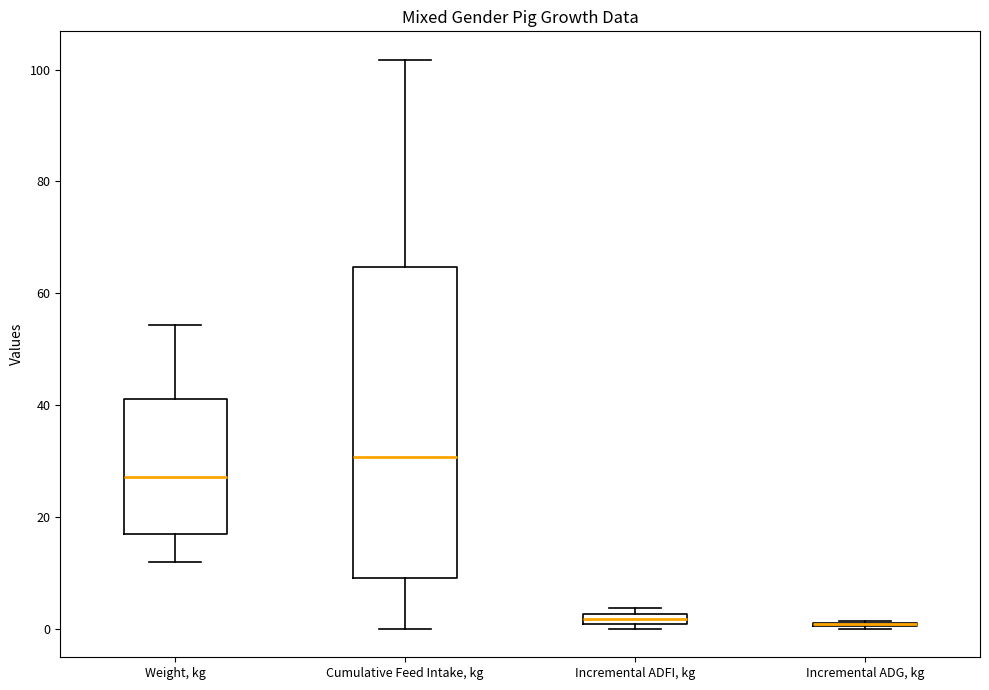

Which box is the tallest, from its lower edge to its upper edge?

Cumulative Feed Intake, kg